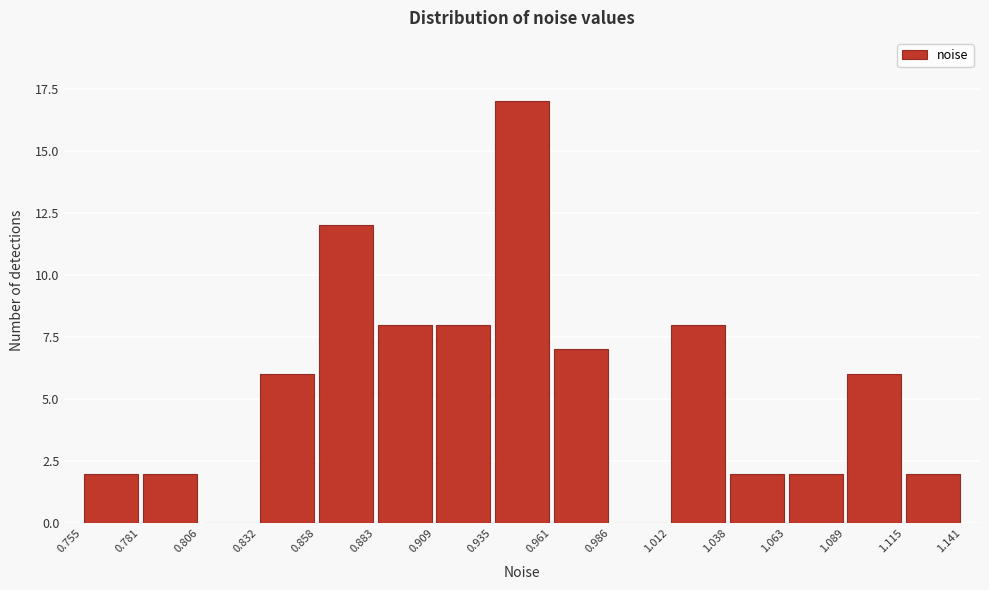

Reading left to right, transcribe this chart: for each bar, give the range it covers on the x-axis and its height. The values are not printed on the chart, so give them approximately, as read against the axis.

0.755 to 0.781: 2
0.781 to 0.806: 2
0.806 to 0.832: 0
0.832 to 0.858: 6
0.858 to 0.883: 12
0.883 to 0.909: 8
0.909 to 0.935: 8
0.935 to 0.961: 17
0.961 to 0.986: 7
0.986 to 1.012: 0
1.012 to 1.038: 8
1.038 to 1.063: 2
1.063 to 1.089: 2
1.089 to 1.115: 6
1.115 to 1.141: 2